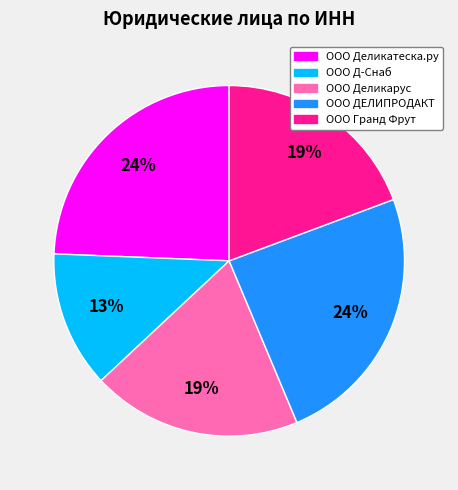

What is the ratio of the value at ООО Д-Снаб to the value at ООО Гранд Фрут?

0.7